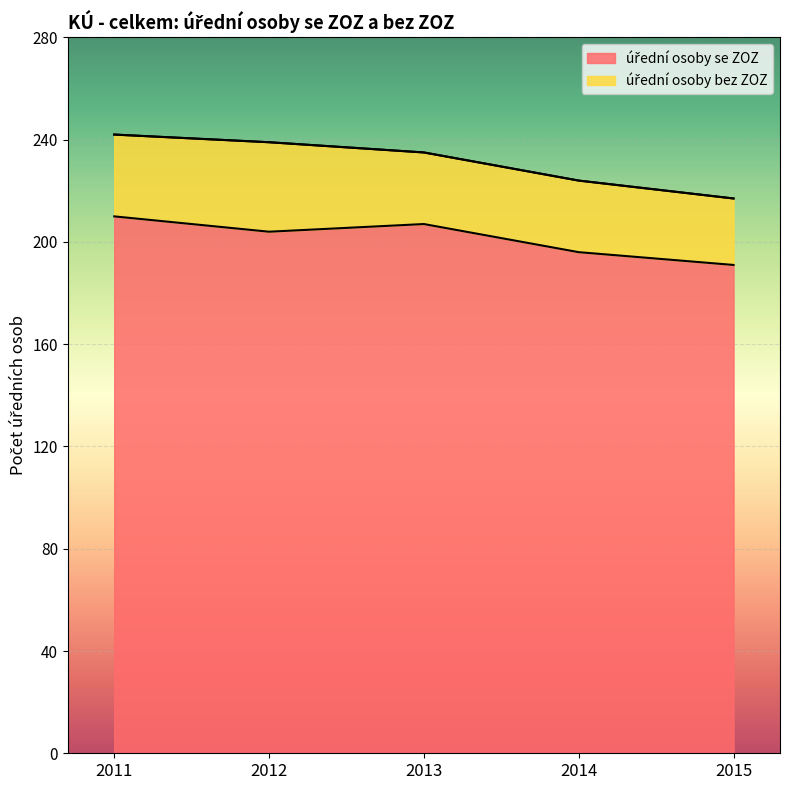

What is the difference between the maximum and minimum values?

19